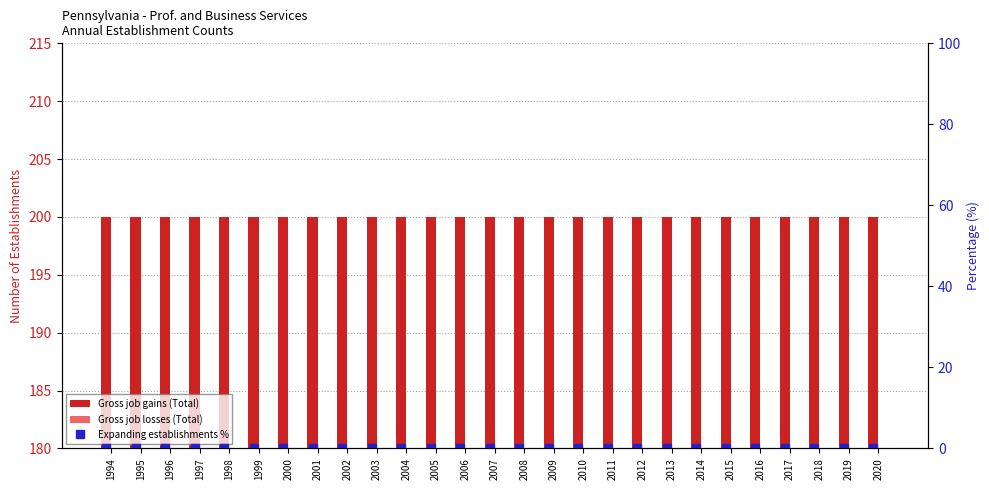

Which series changed the most between 1999 and 2007?

Gross job gains (Total)